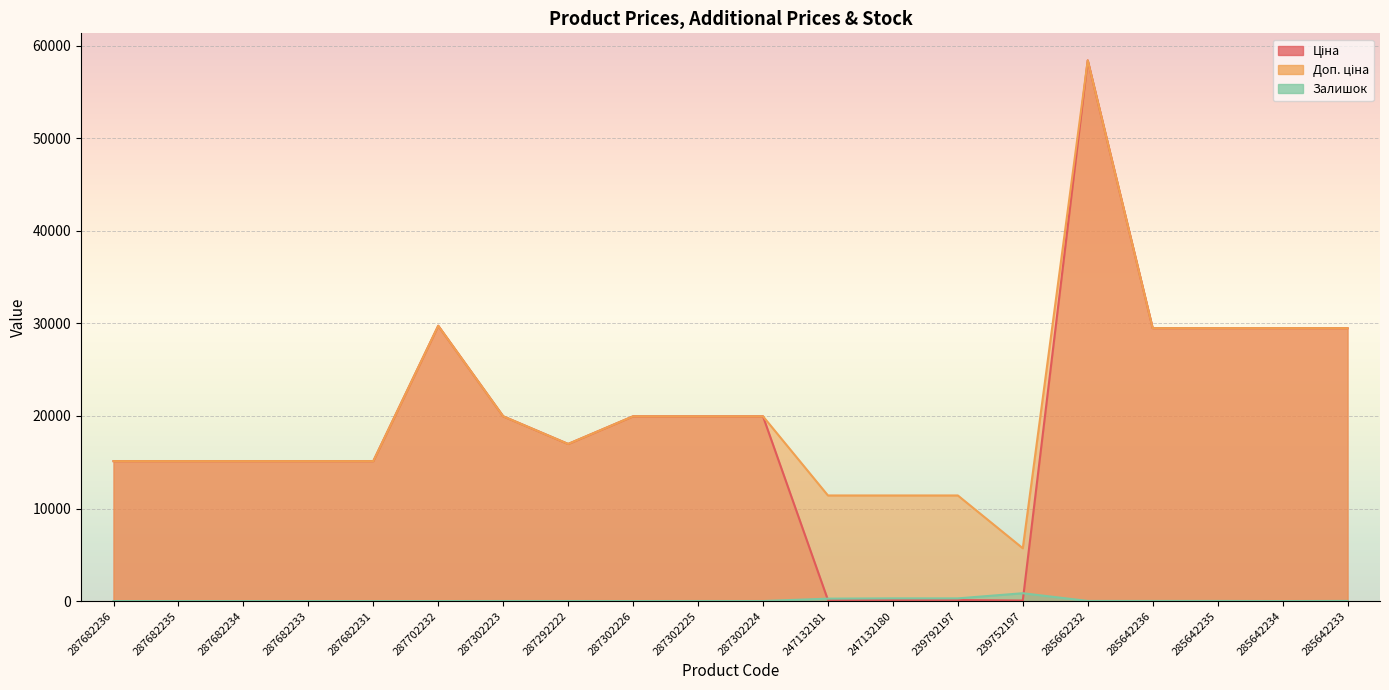

Is it true that Доп. ціна equals 10070.4 at 287302226?

False